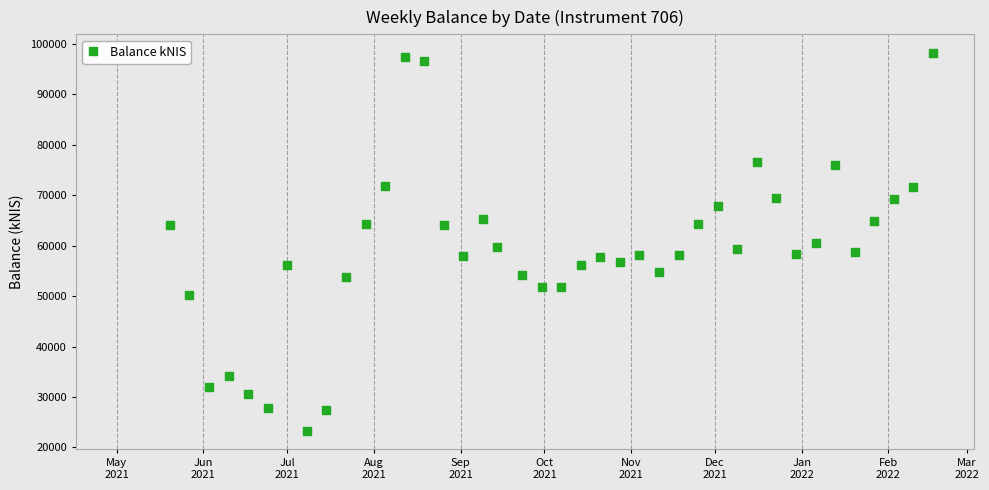

What is the range of X values (max minus min)?

273.0